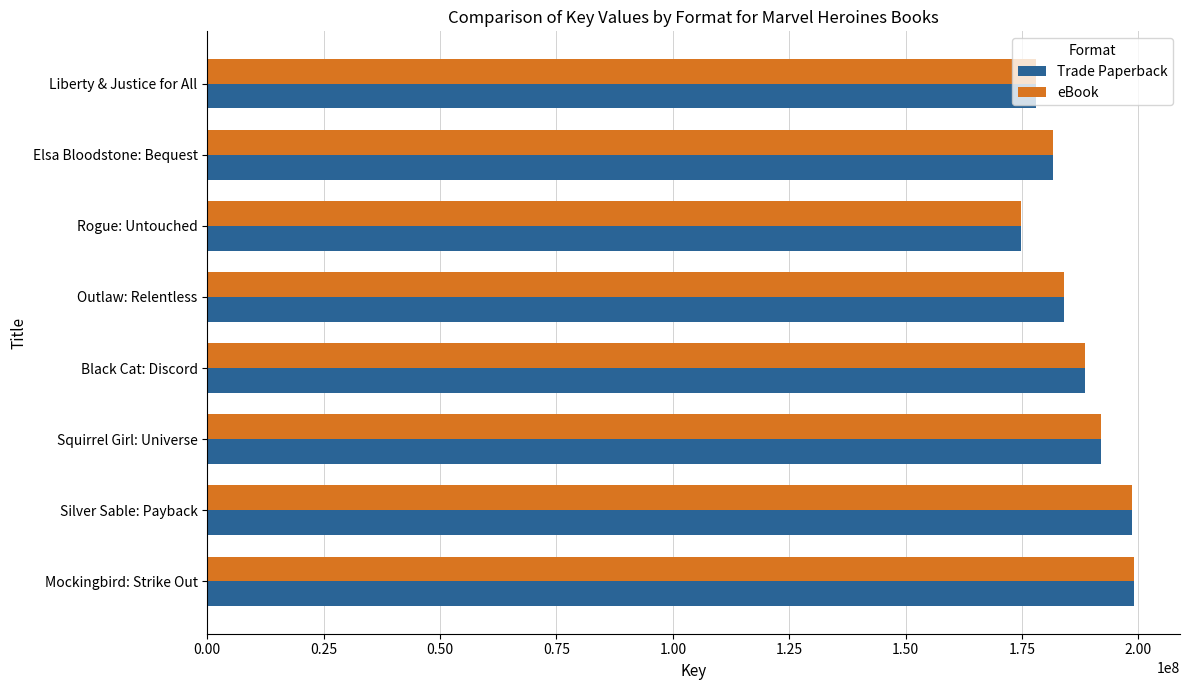

How many data points in Trade Paperback are less than 188628731?

4